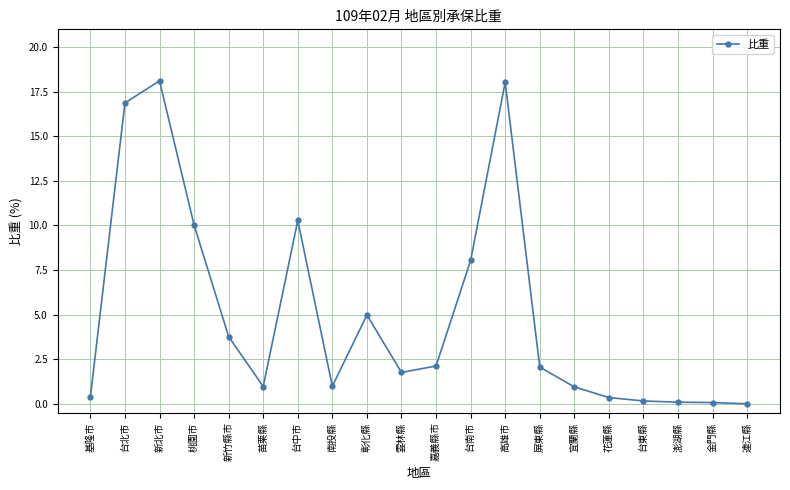

What is the sum of all values?

100.0